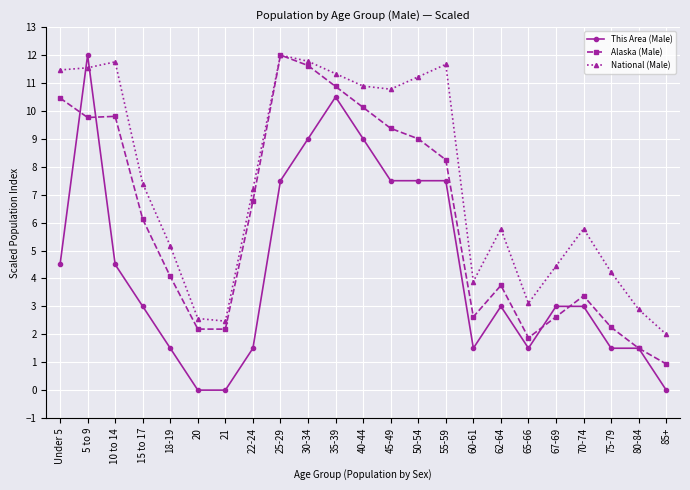

At which label is National (Male) closest to 7?

22-24